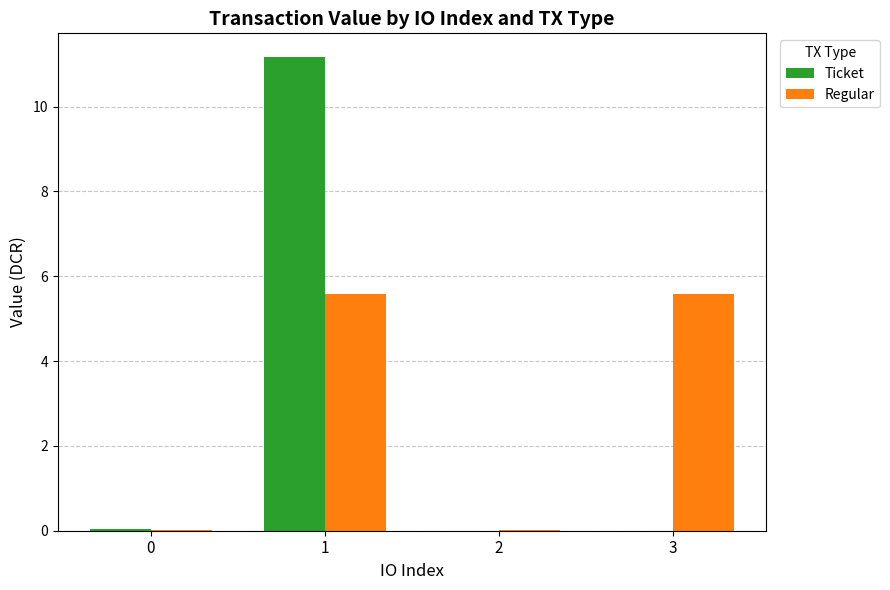

True or false: Ticket has a value of -5.0 at 2.

False